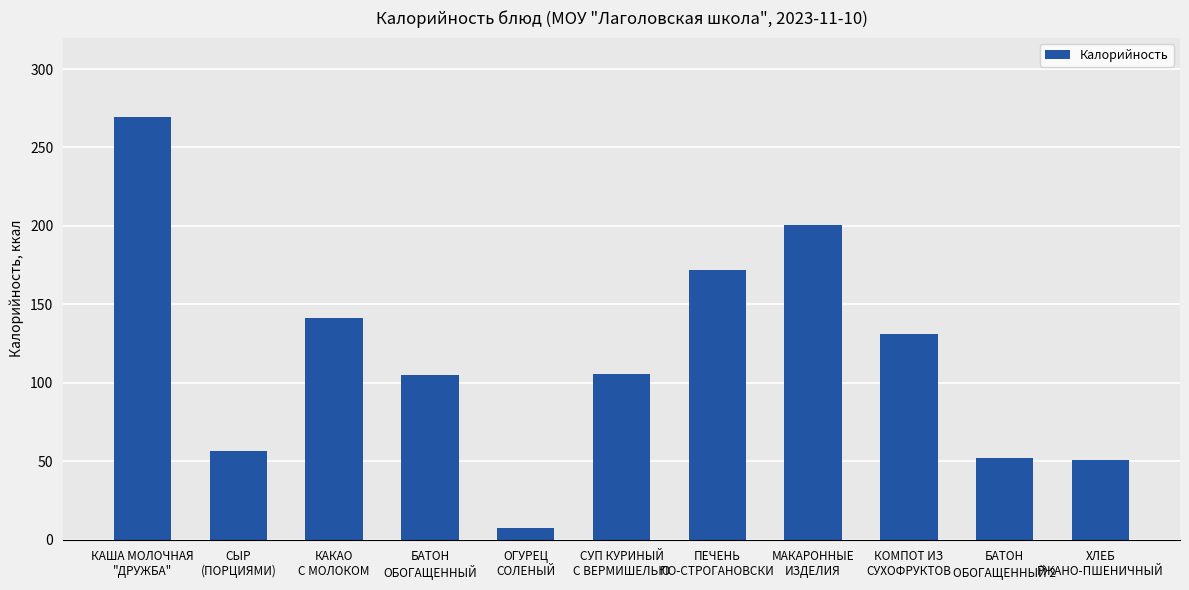

The value at КАКАО
С МОЛОКОМ is 61.6. True or false?

False